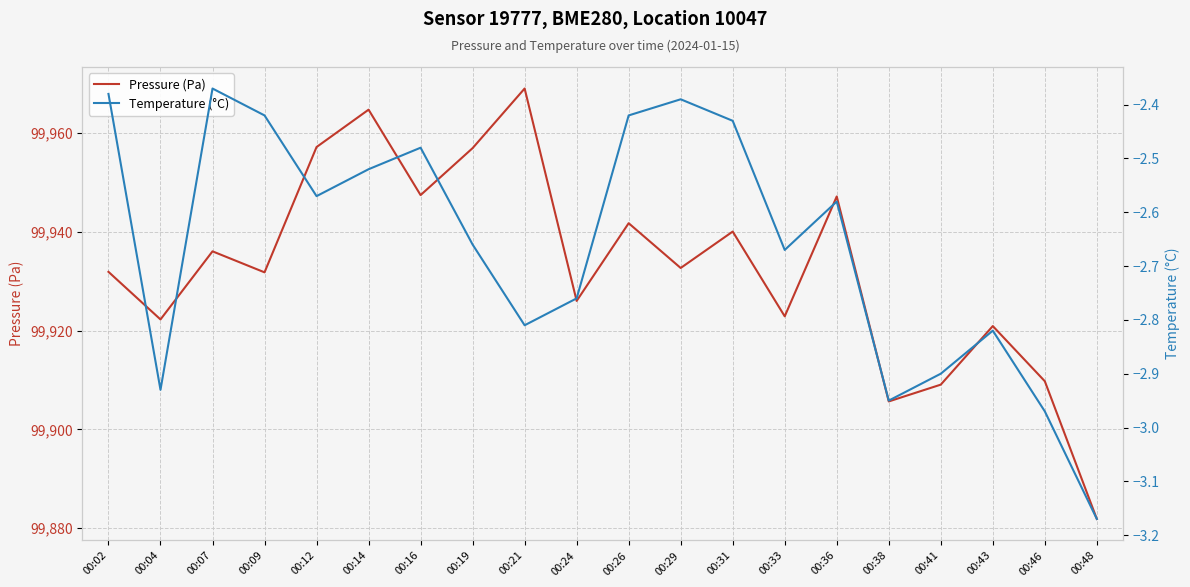

Where does the Pressure (Pa) series first go above 99932?

00:07